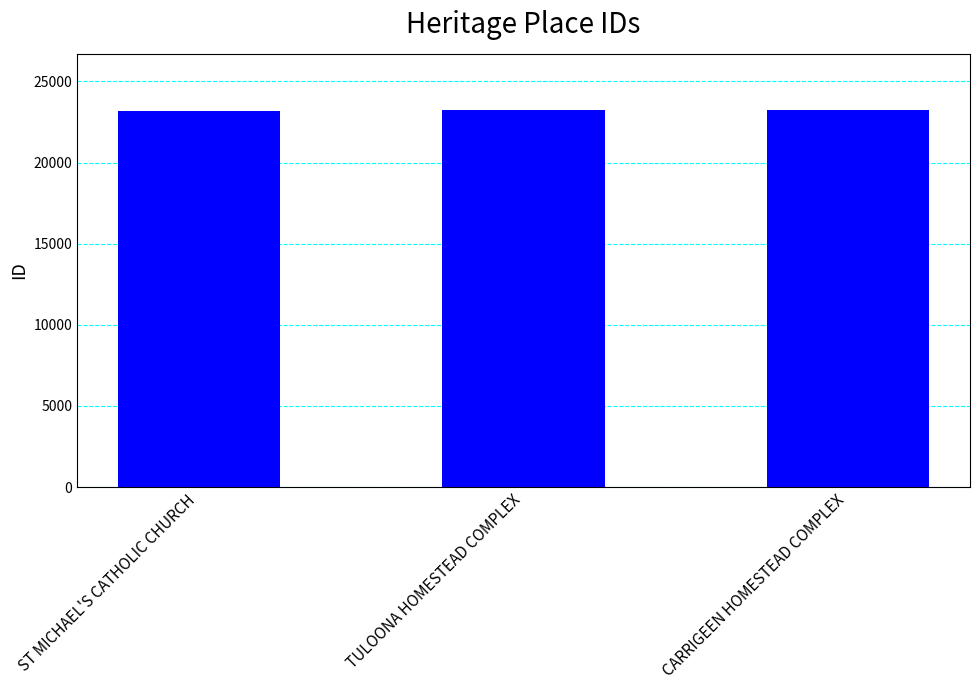

What is the value of the 1st bar from the left?

23170